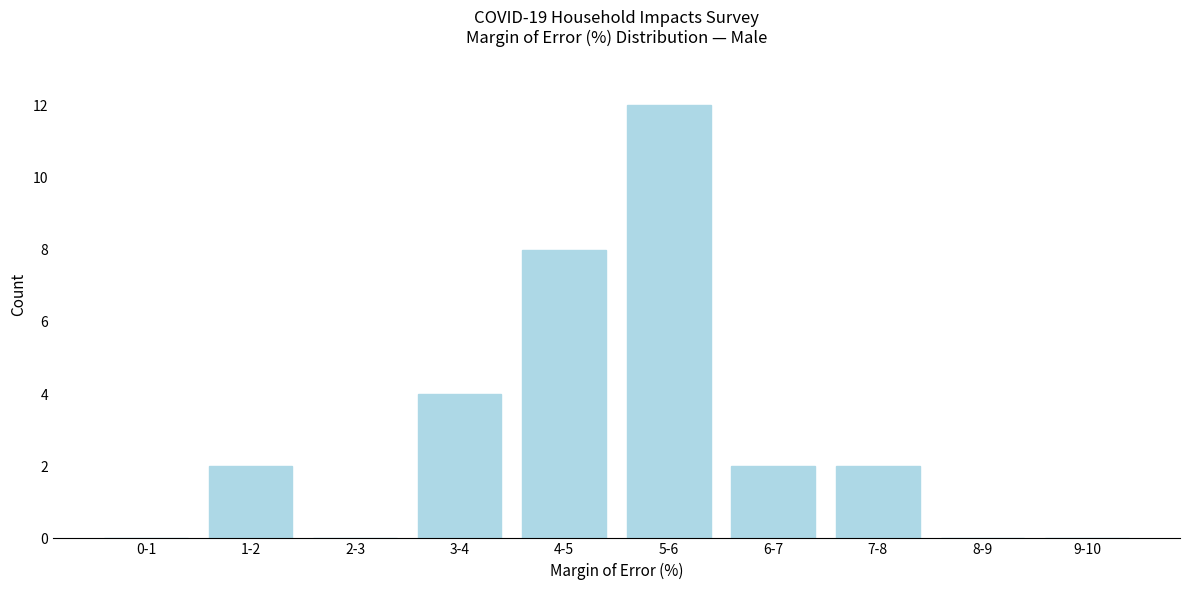

Reading right to left, what are all the values shown in this chart?

9-10=0	8-9=0	7-8=2	6-7=2	5-6=12	4-5=8	3-4=4	2-3=0	1-2=2	0-1=0